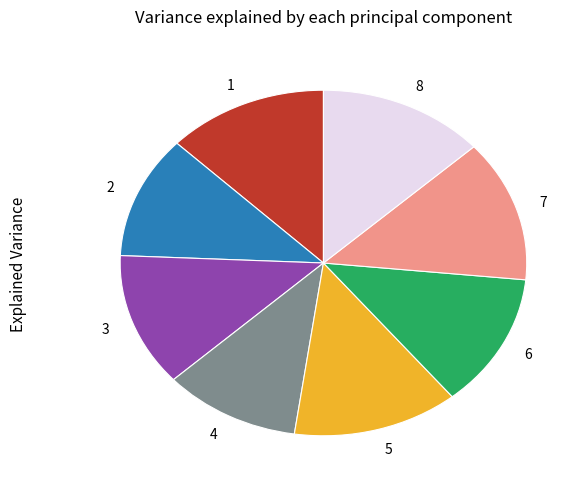

True or false: 7 accounts for 19% of the total.

False